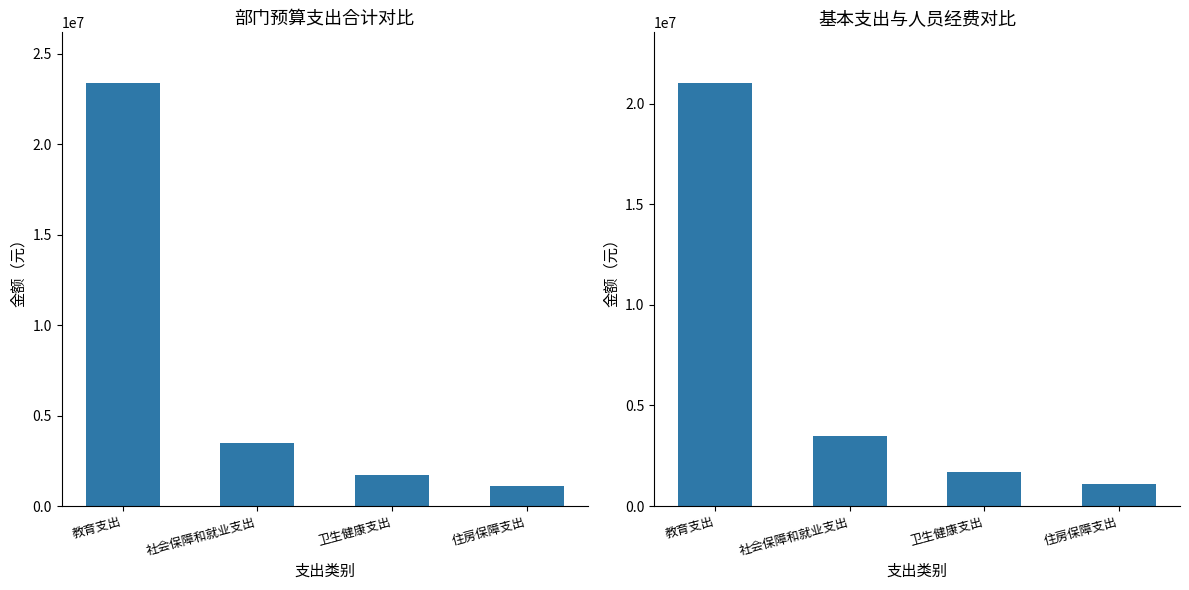

Rank the series by their maximum value, from lowest to highest.

基本支出小计, 合计